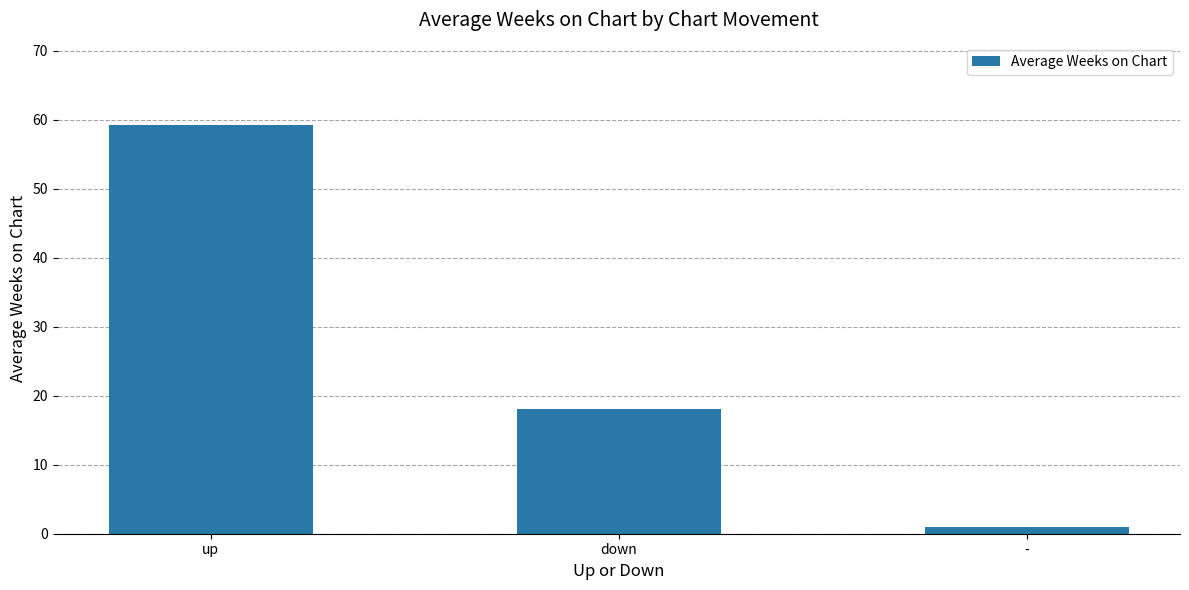

The chart shows a value of 18.0 at down. True or false?

True